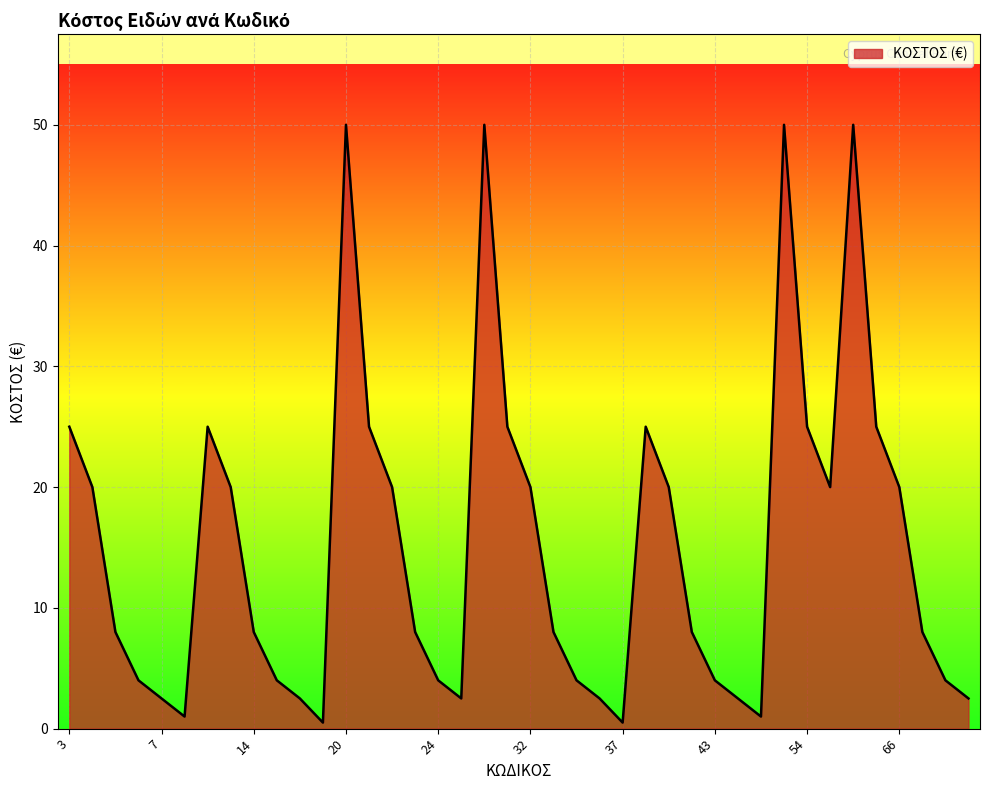

Does the chart display data point markers on the line(s)?

No